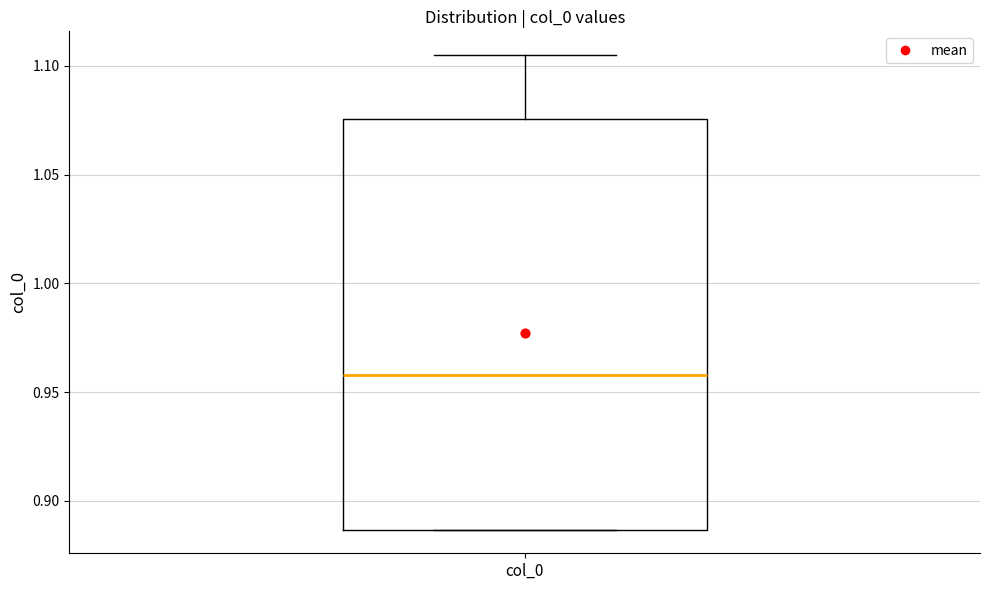

Where is the lower edge of the box for col_0 on the y-axis? The values are not printed on the chart, so give them approximately, as read against the axis.

0.885